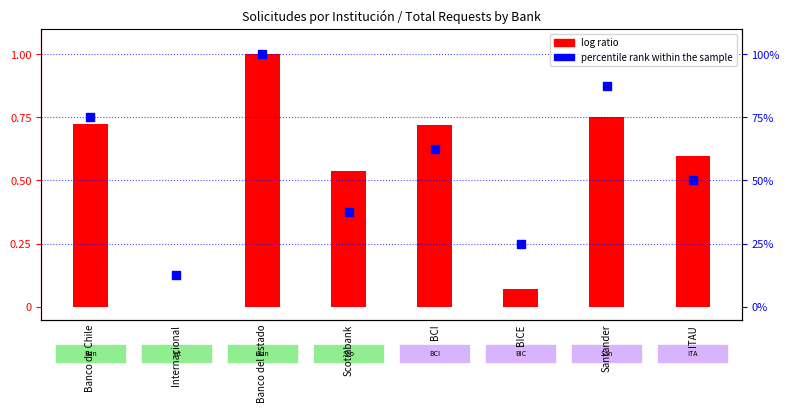

Which series has the largest Y range (max minus min)?

percentile rank within the sample